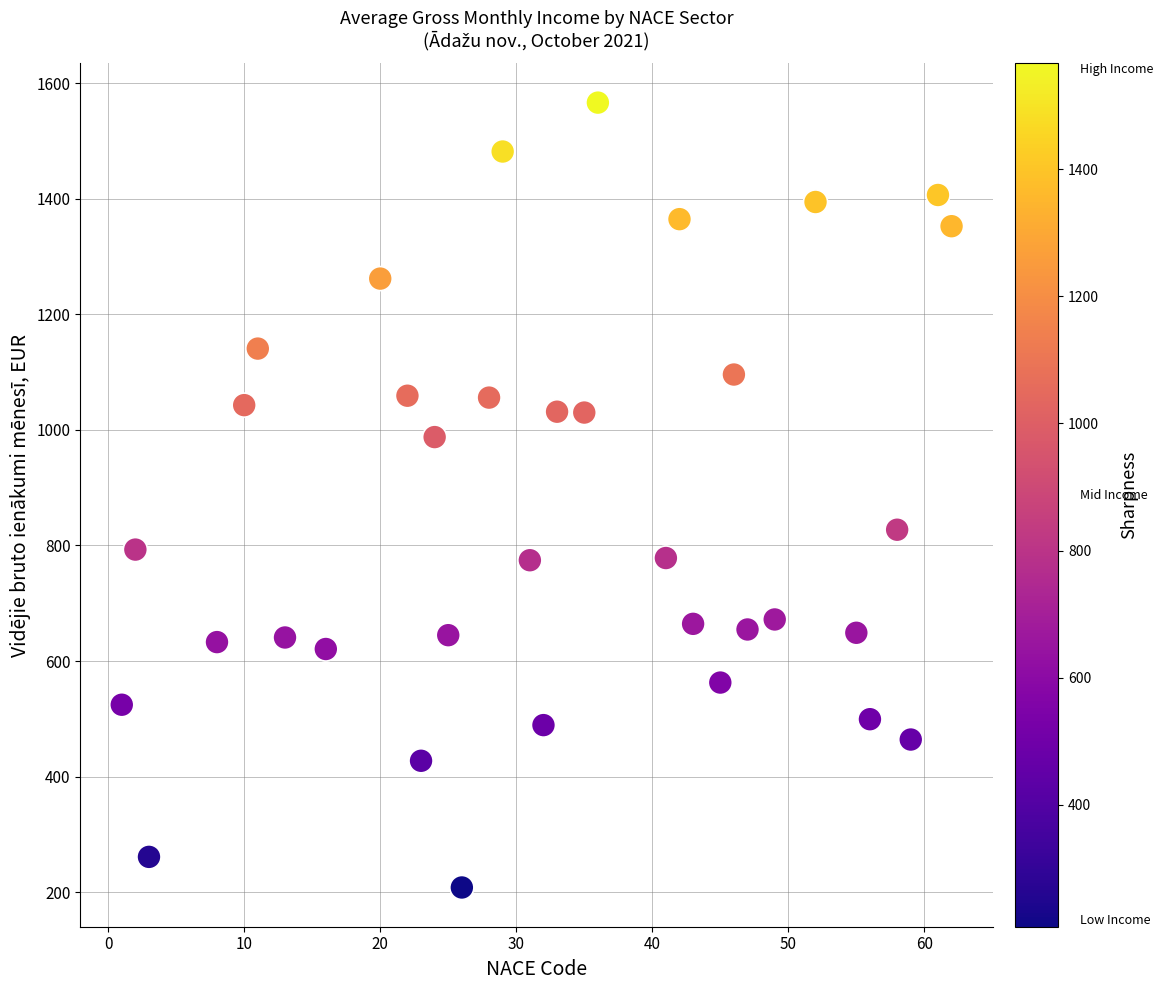

What is the range of X values (max minus min)?

61.0